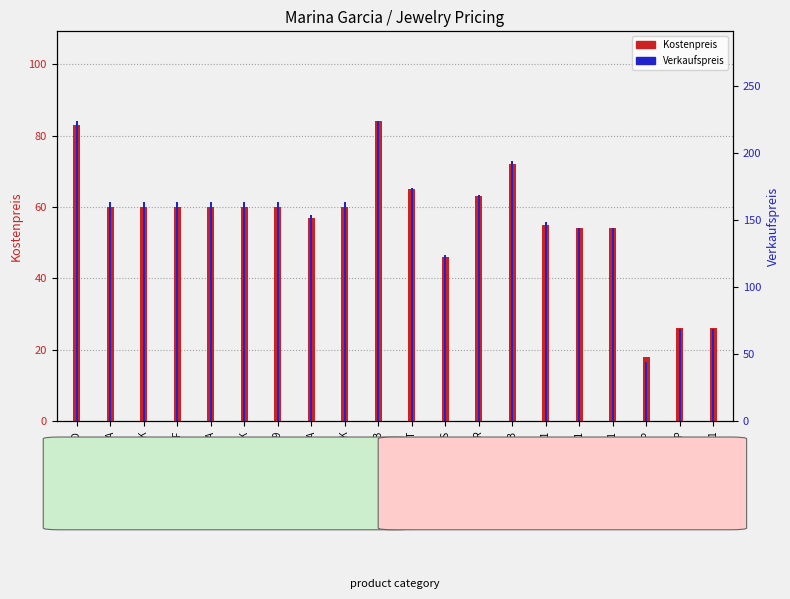

Reading left to right, list all the values displayed in this chart.

Kostenpreis: 83	60	60	60	60	60	60	57	60	84	65	46	63	72	55	54	54	18	26	26
Verkaufspreis: 224	164	164	164	164	164	164	154	164	224	174	124	169	194	149	144	144	44	69	69